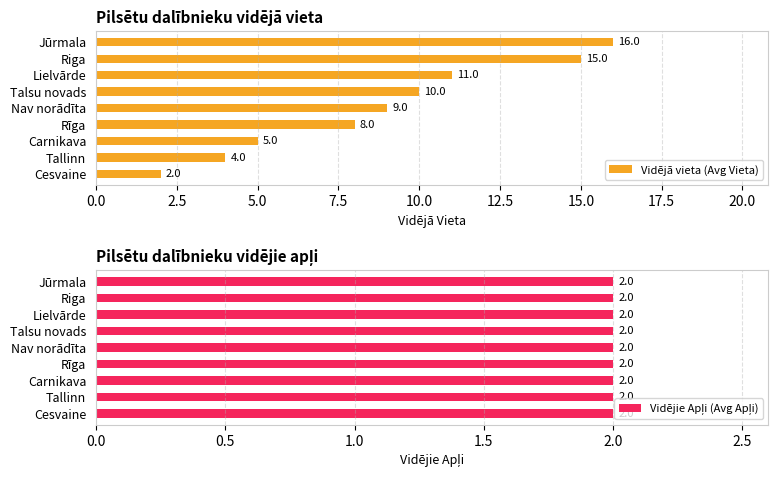

What is the difference between the second highest and minimum values in the Vidējā vieta (Avg Vieta) series?

13